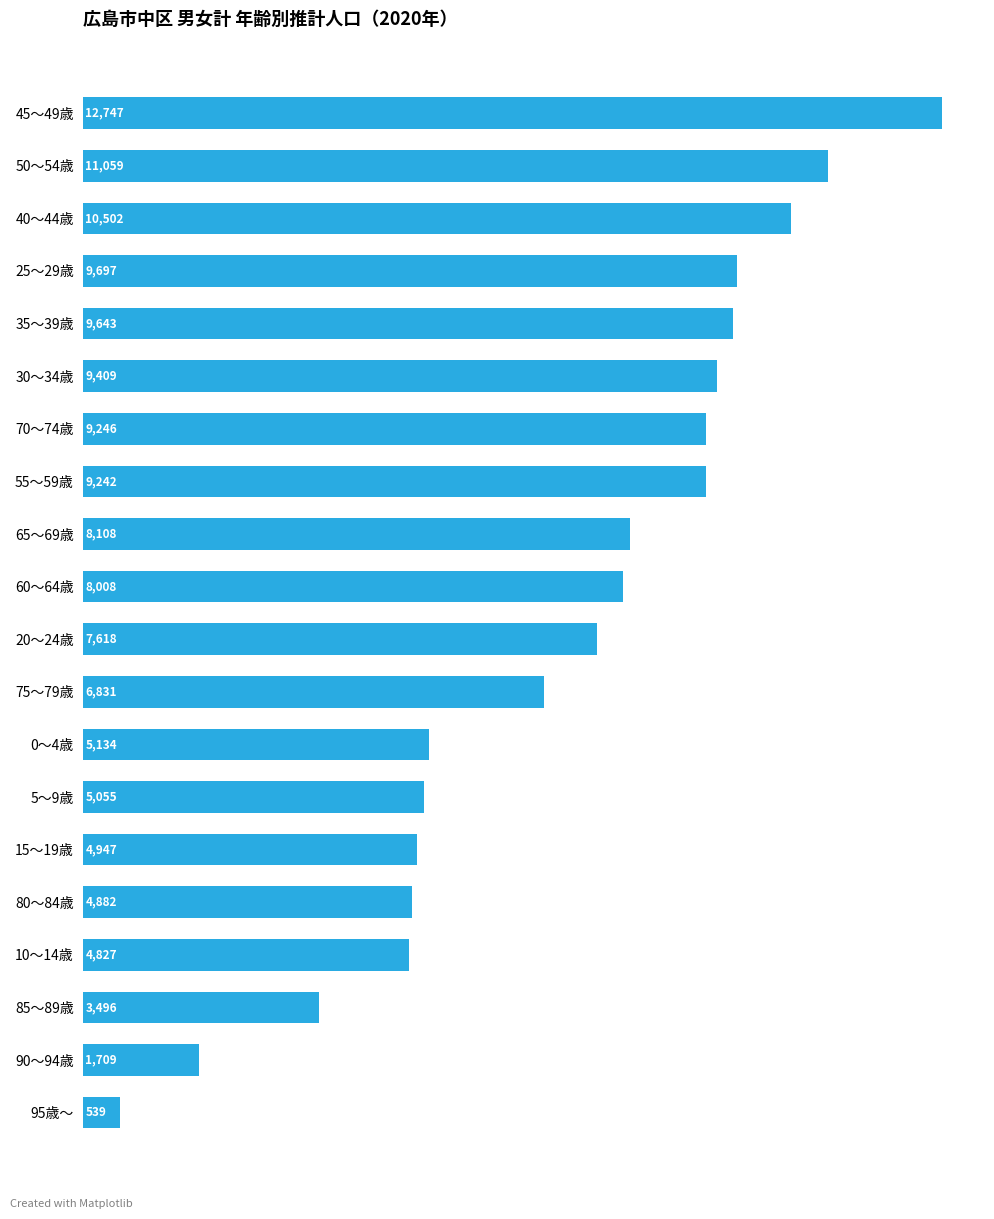

What is the sum of all values?

142699